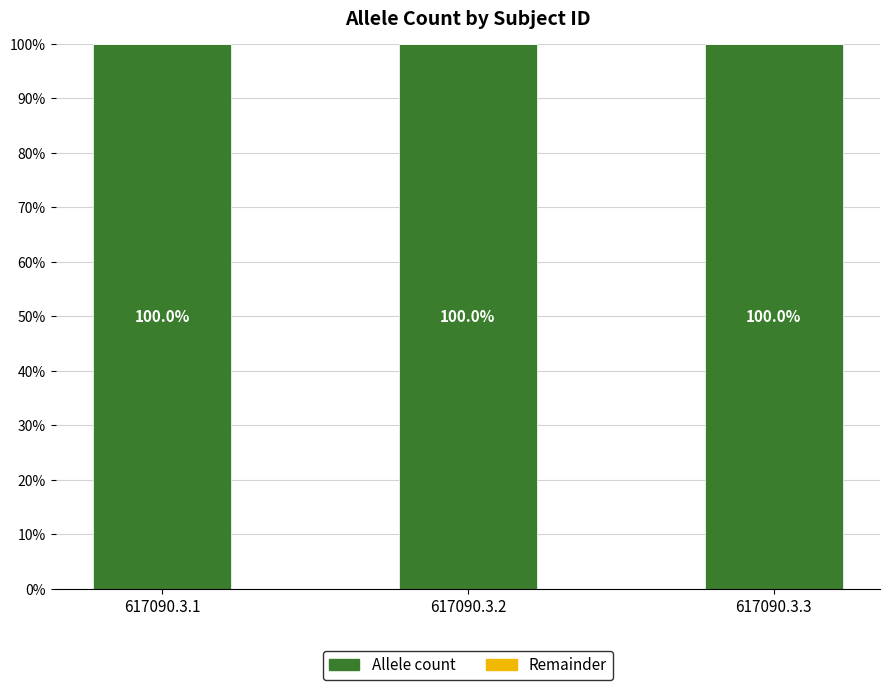

Does the chart contain any negative values?

No